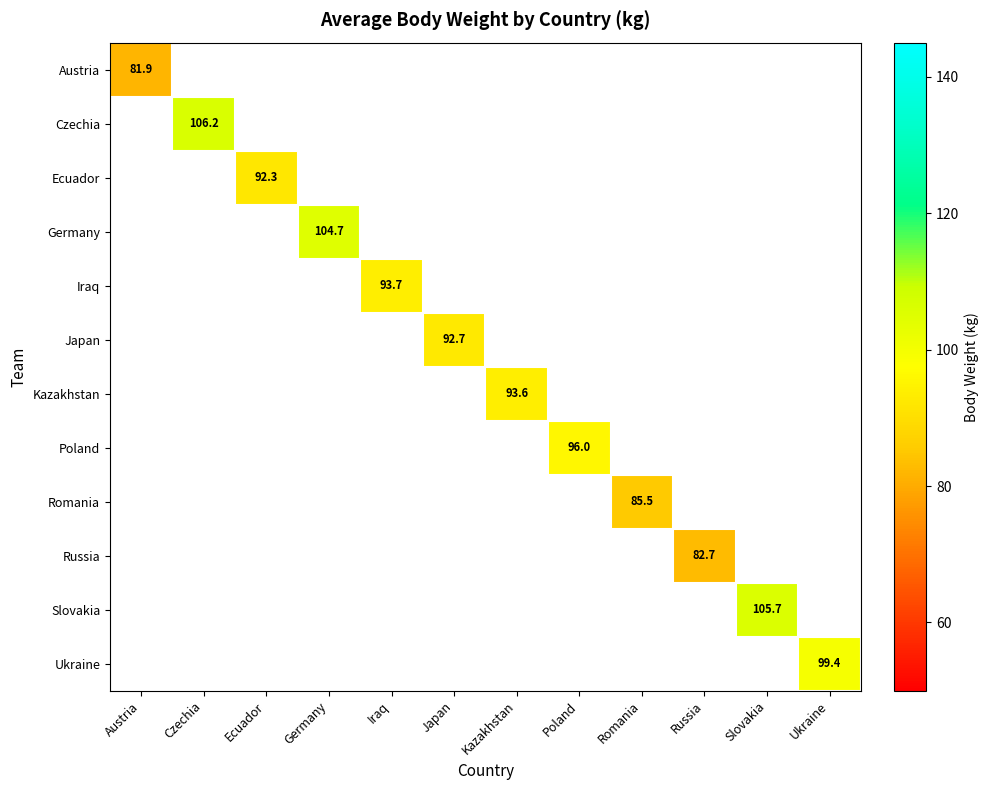

The value of Kazakhstan at Kazakhstan is 47.5. True or false?

False